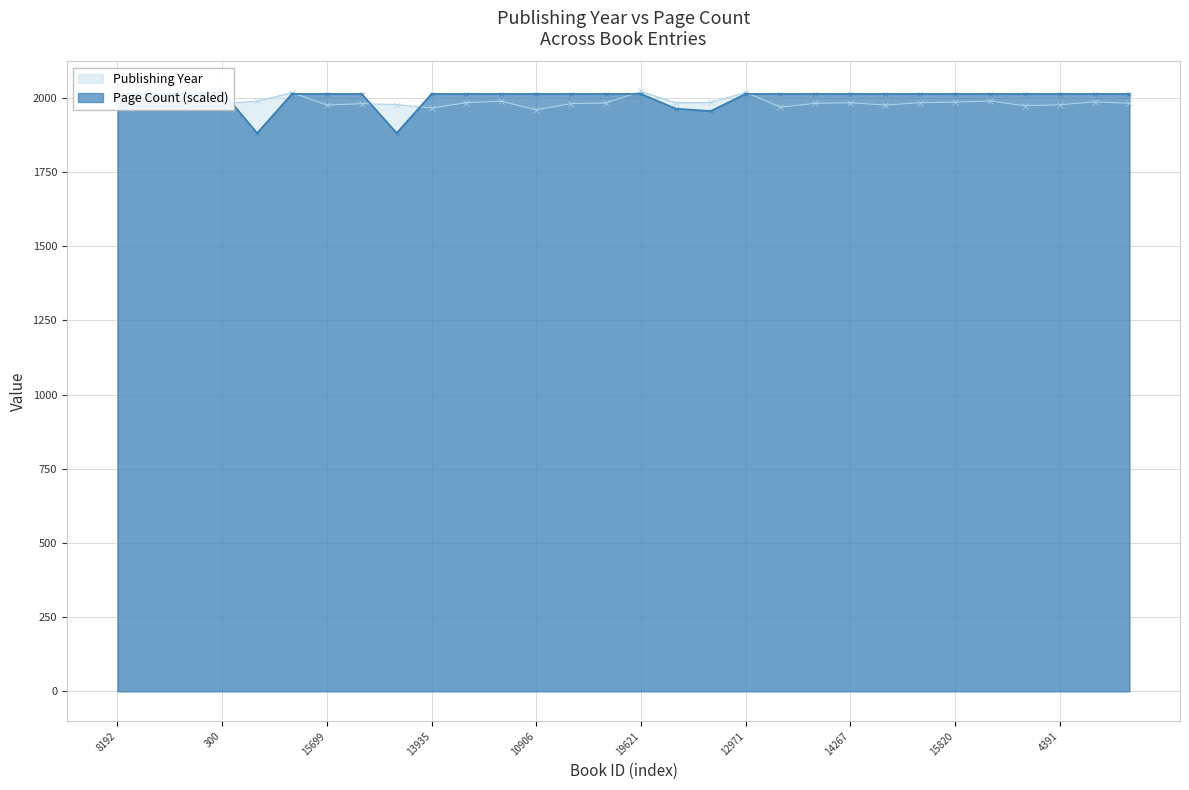

True or false: Publishing Year has a value of 666.1 at 10512.

False